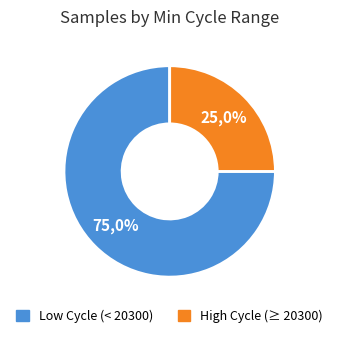

True or false: 20178 accounts for 1% of the total.

False